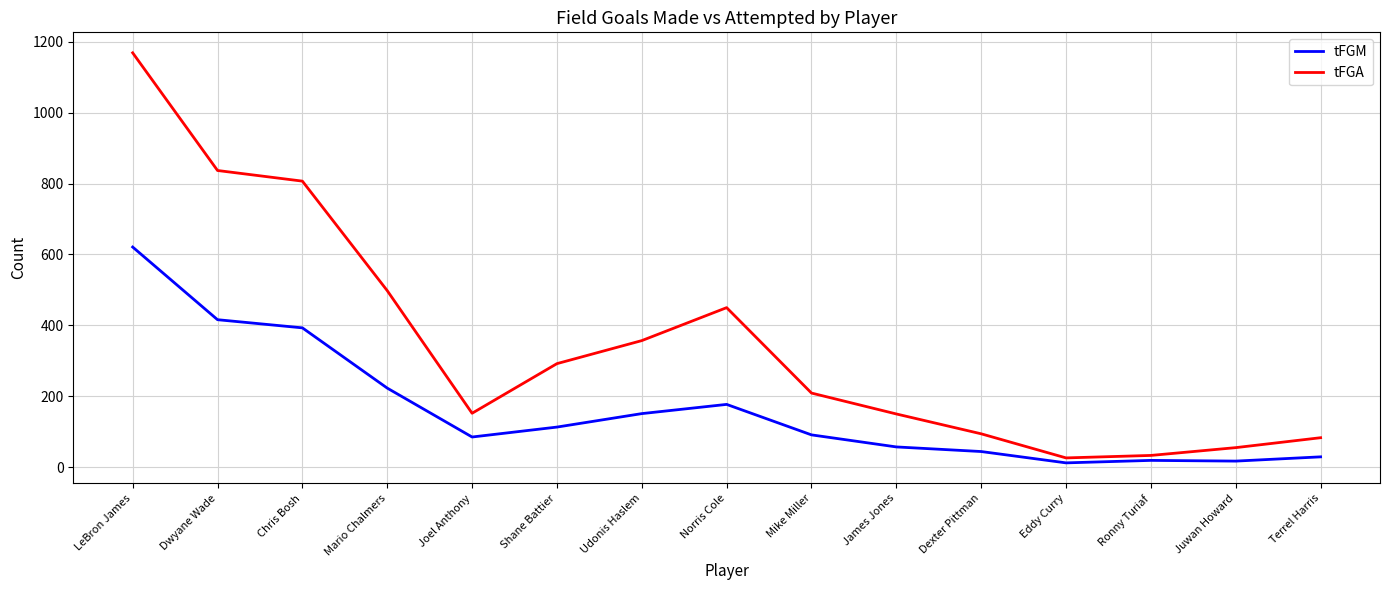

True or false: tFGM has a value of 416 at Dwyane Wade.

True